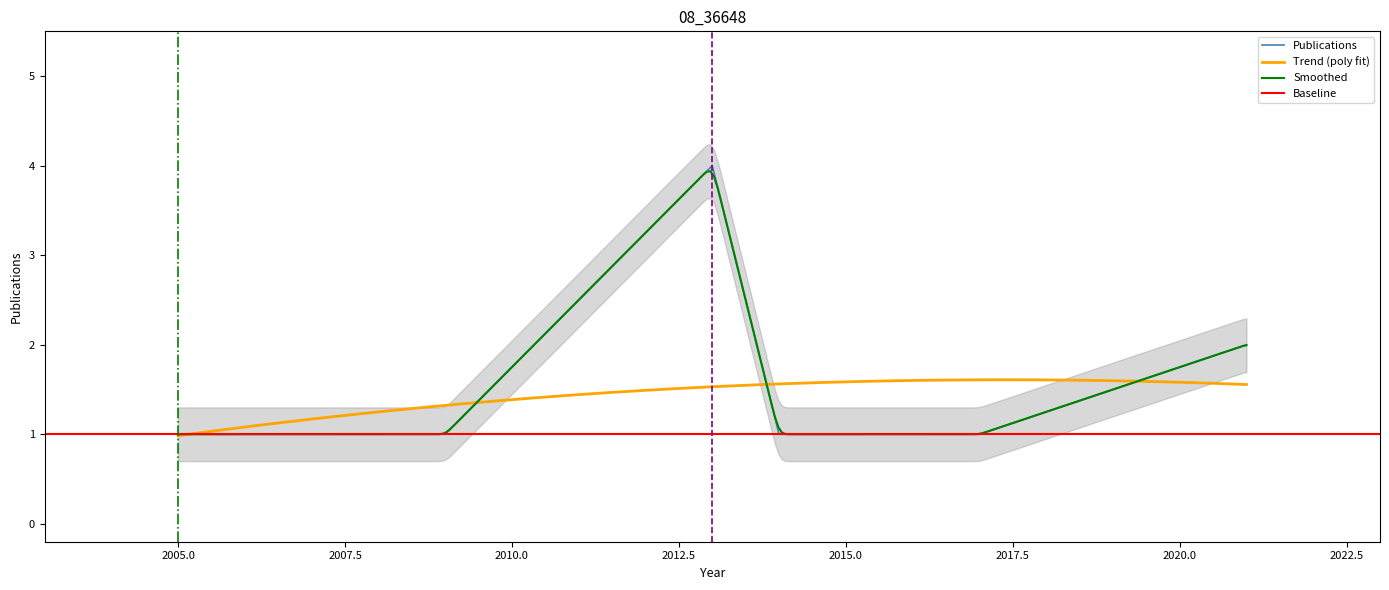

Rank the categories by value from highest to lowest.

2013, 2021, 2005, 2008, 2009, 2014, 2015, 2016, 2017